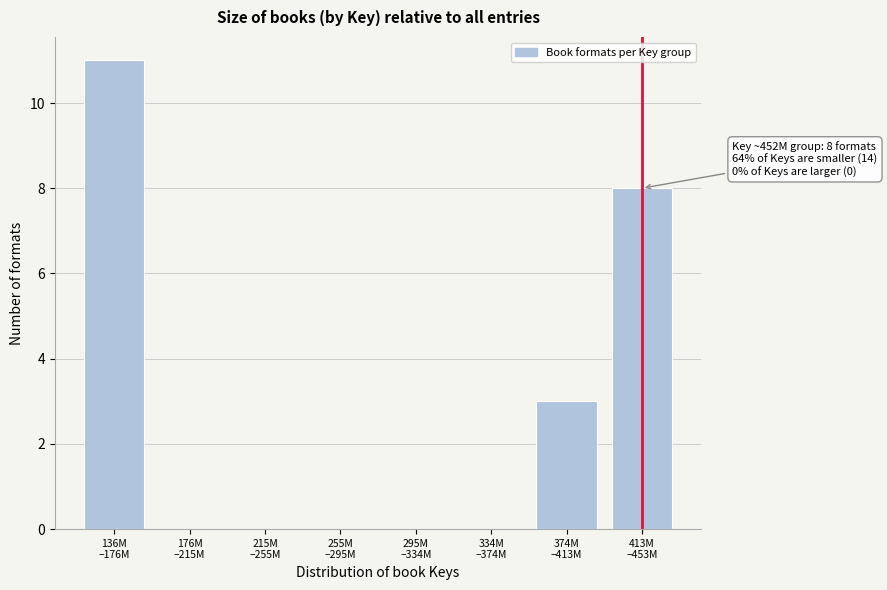

What is the sum of all values?

22